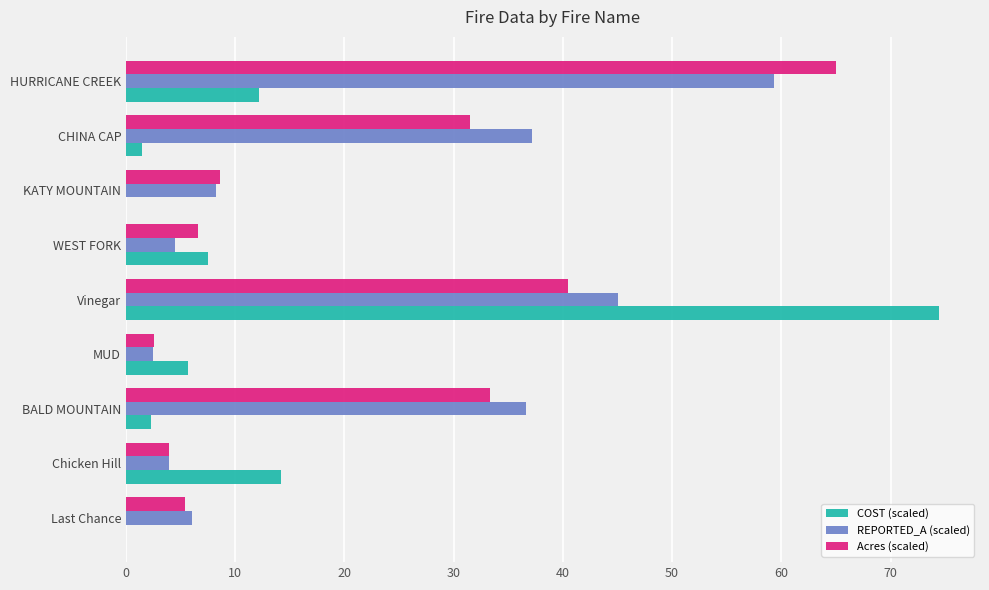

Which series changed the most between Chicken Hill and CHINA CAP?

REPORTED_A (scaled)